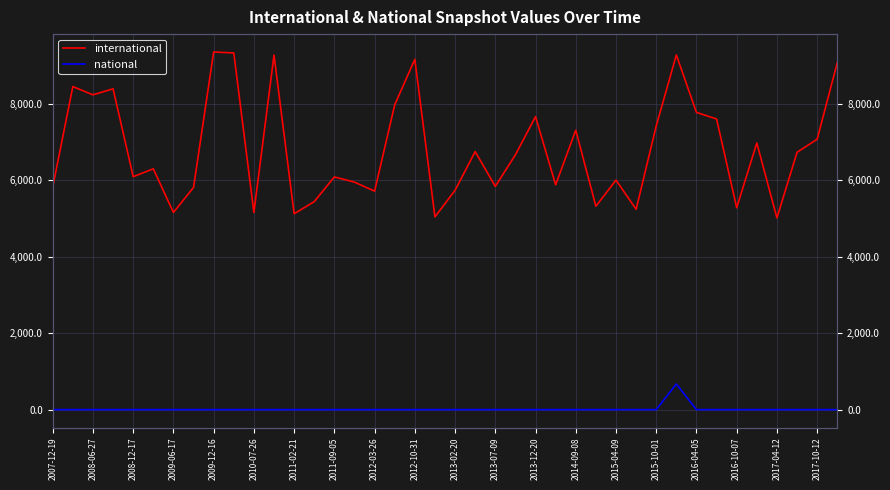

What is the value of the international point at the 18th from the left?

7967